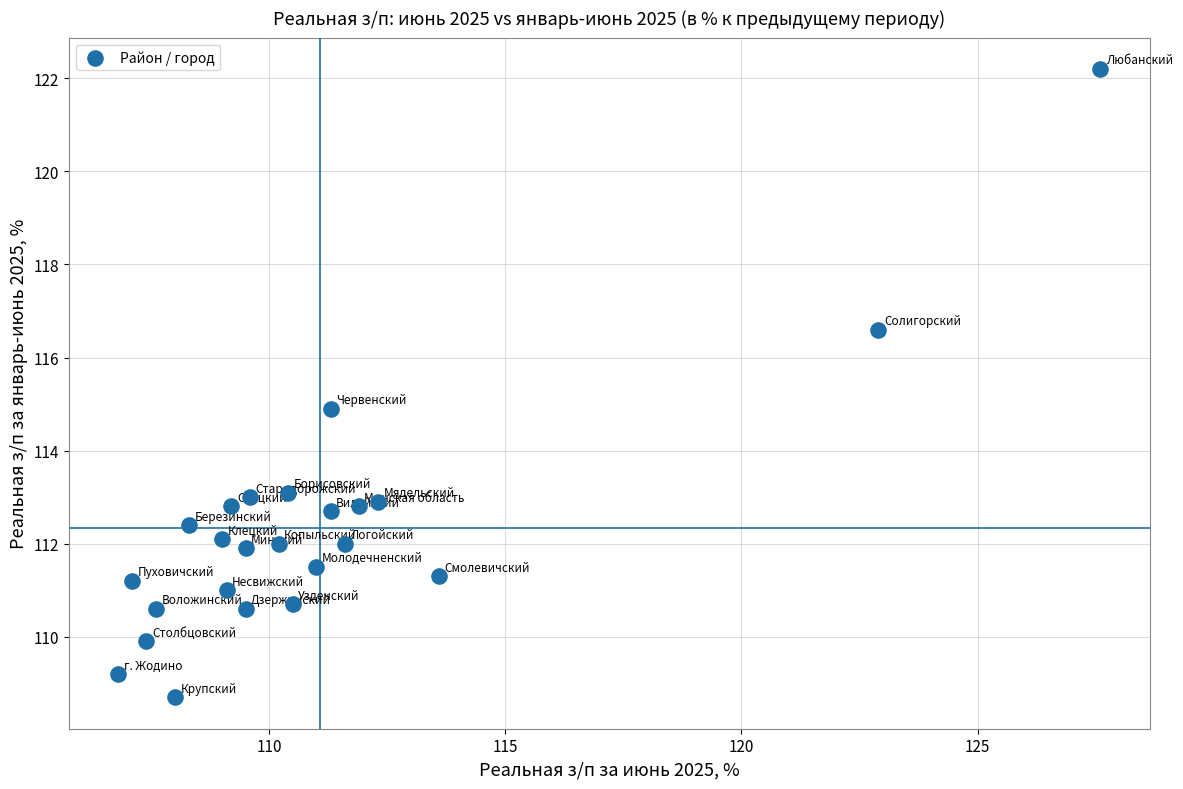

What is the range of X values (max minus min)?

20.8